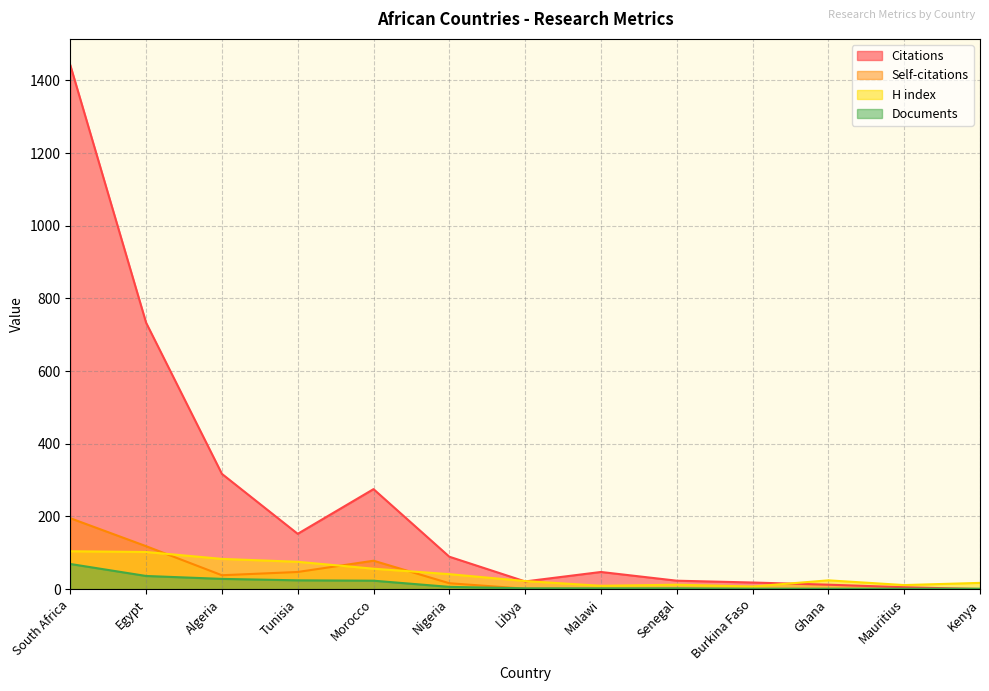

Where is the first local minimum for Citations?

Tunisia